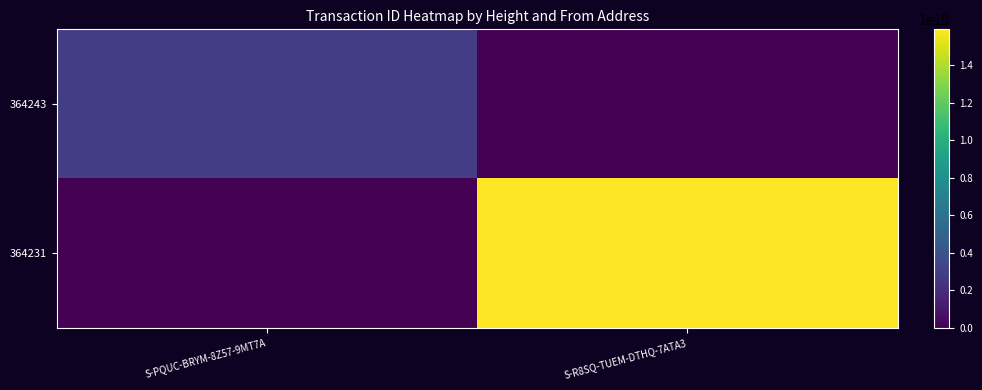

Rank the series by their maximum value, from lowest to highest.

364243, 364231